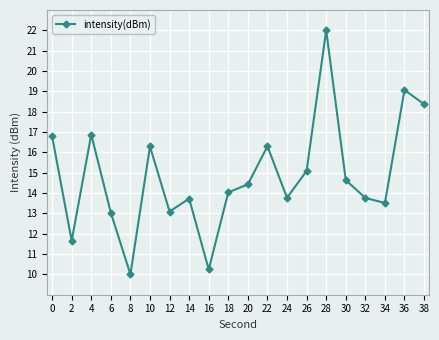

What is the sum of all values?

296.7